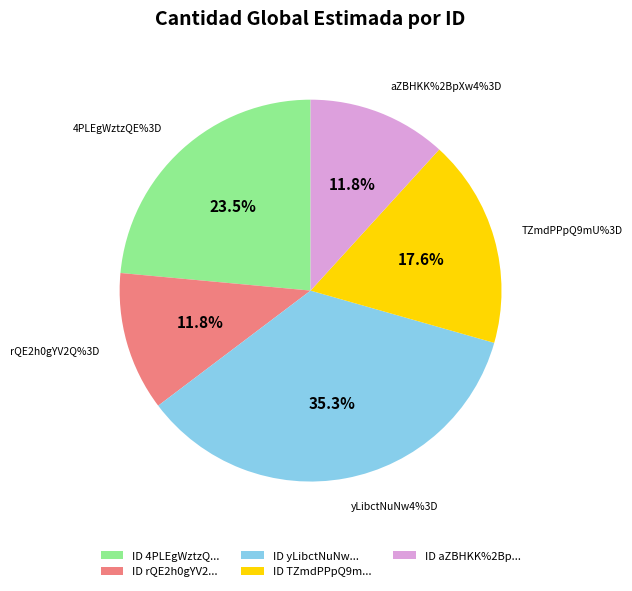

Which has a higher value, TZmdPPpQ9mU%3D or 4PLEgWztzQE%3D?

4PLEgWztzQE%3D